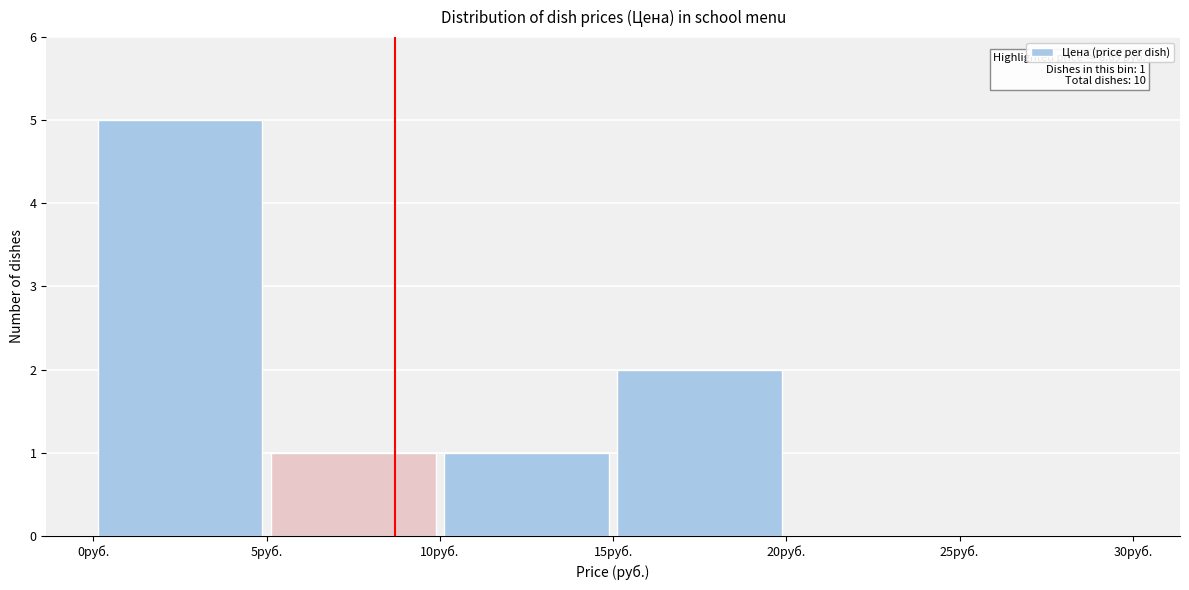

Over which range of the x-axis is the bar tallest?

0 to 5